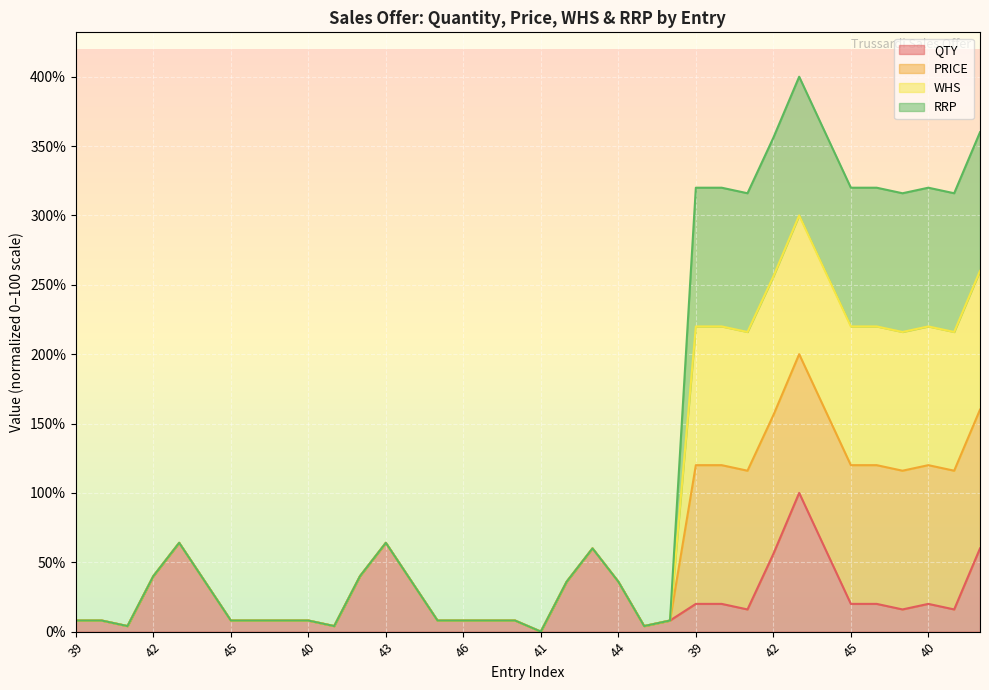

What are all the series names shown in the legend?

QTY, PRICE, WHS, RRP